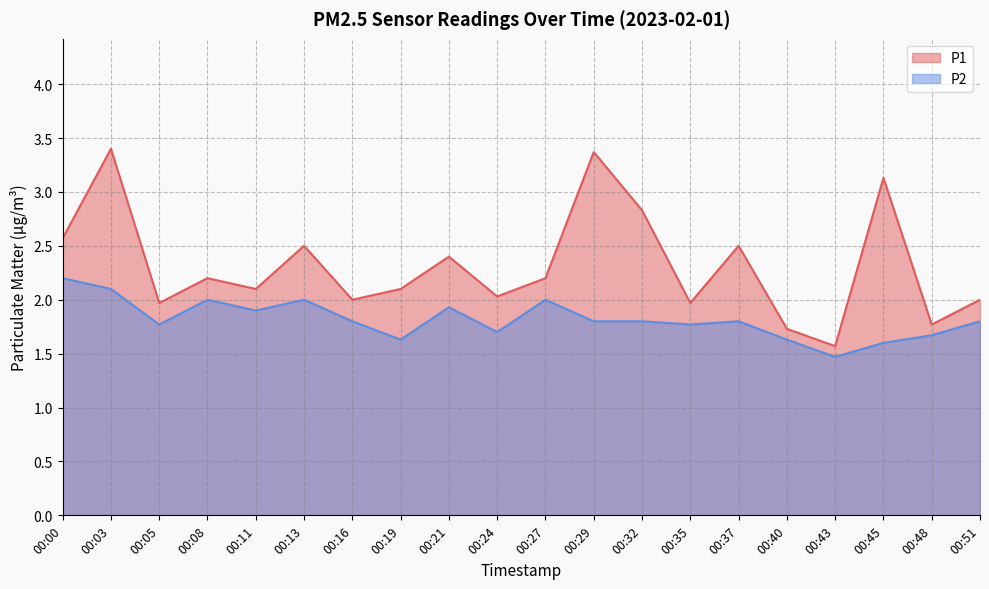

What is the maximum value shown in the chart?

3.4